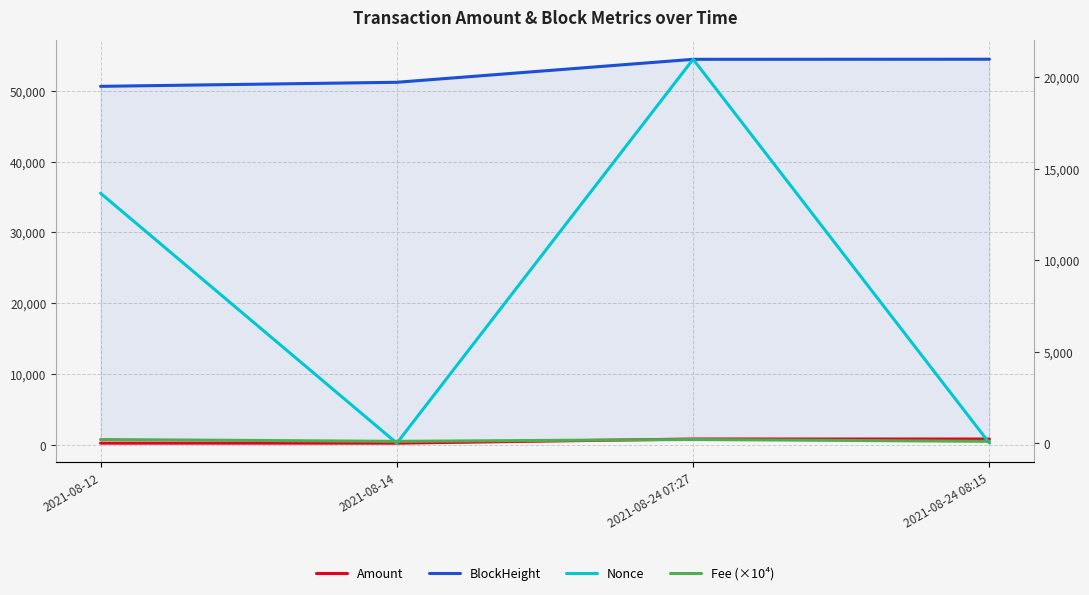

True or false: BlockHeight and Fee (×10⁴) cross at least once.

False